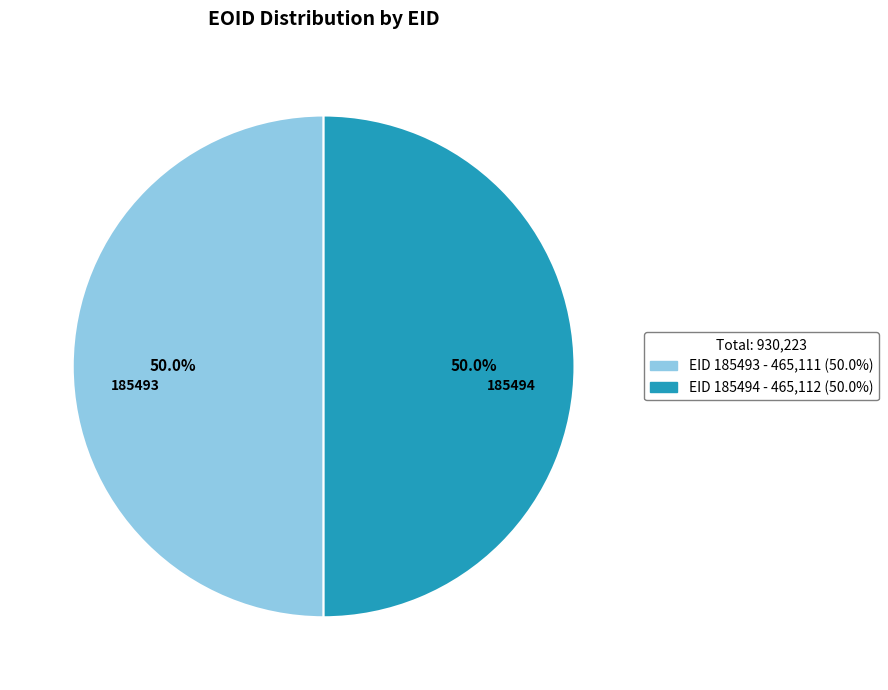

Which slice is the smallest?

185493